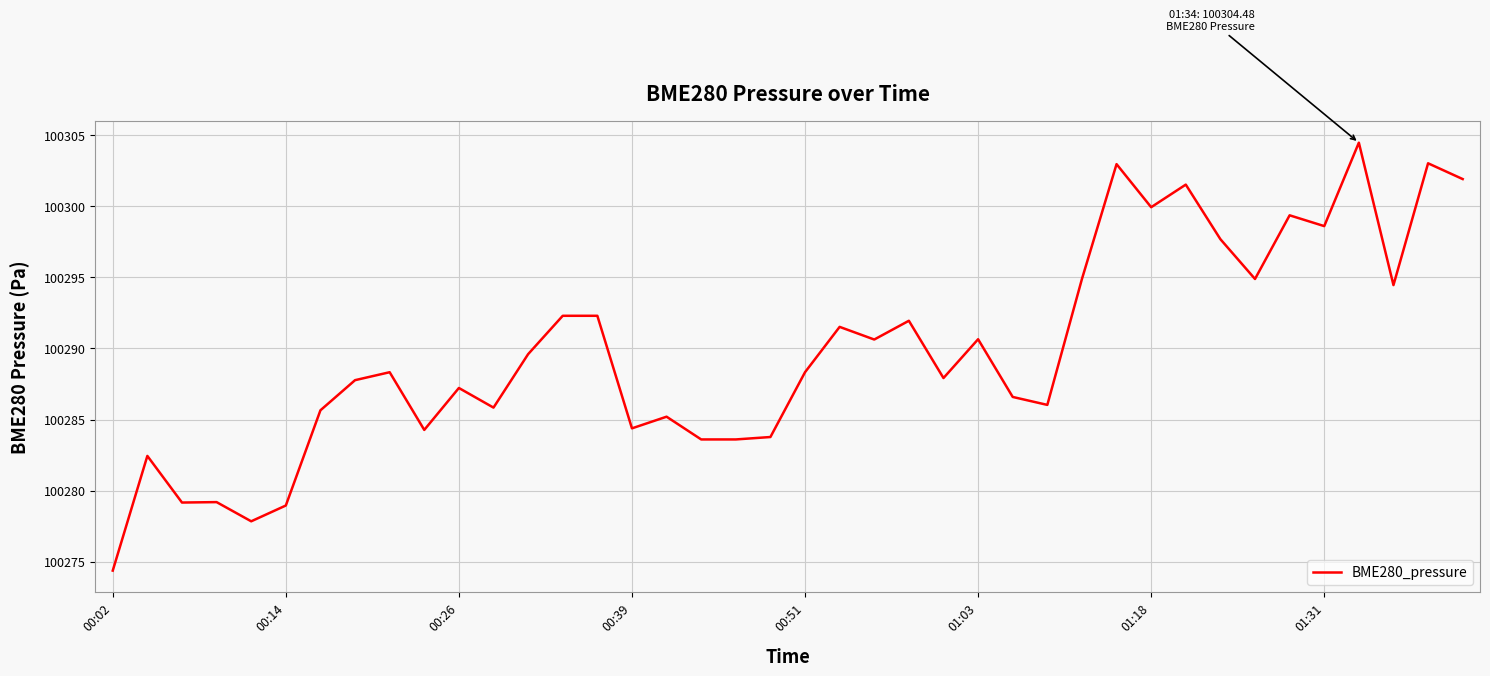

What is the smallest value displayed?

100274.4